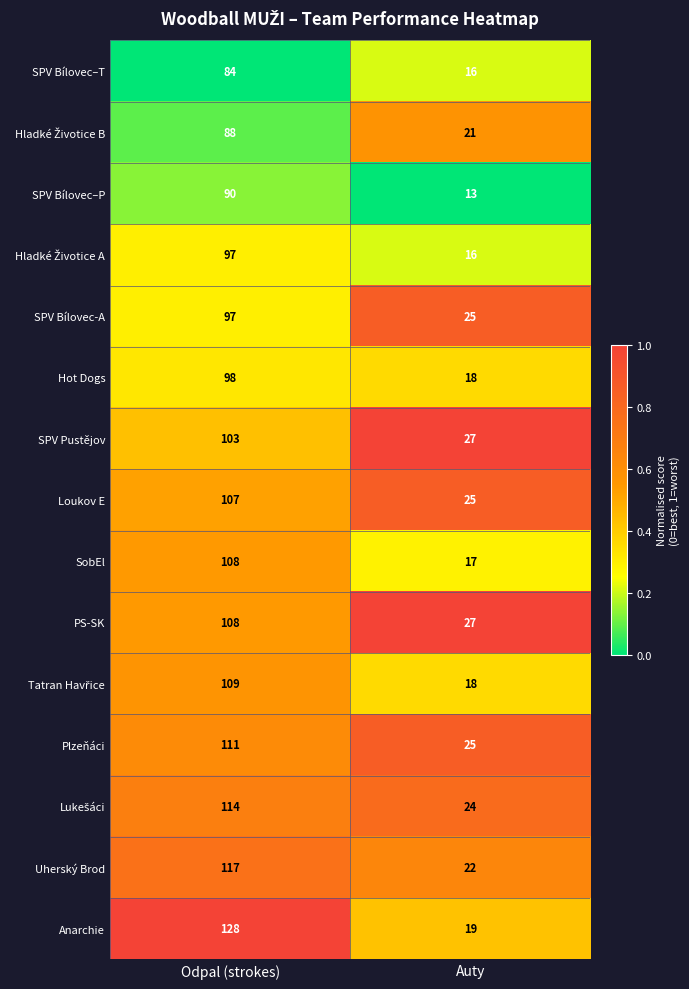

List the labels in order of SPV Bílovec–T value, smallest first.

Auty, Odpal (strokes)